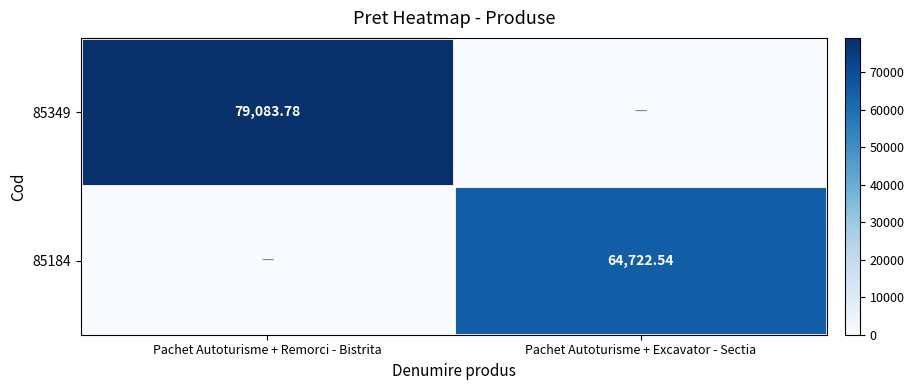

What is the difference between the 85184 values at Pachet Autoturisme + Excavator - Sectia and Pachet Autoturisme + Remorci - Bistrita?

64722.5